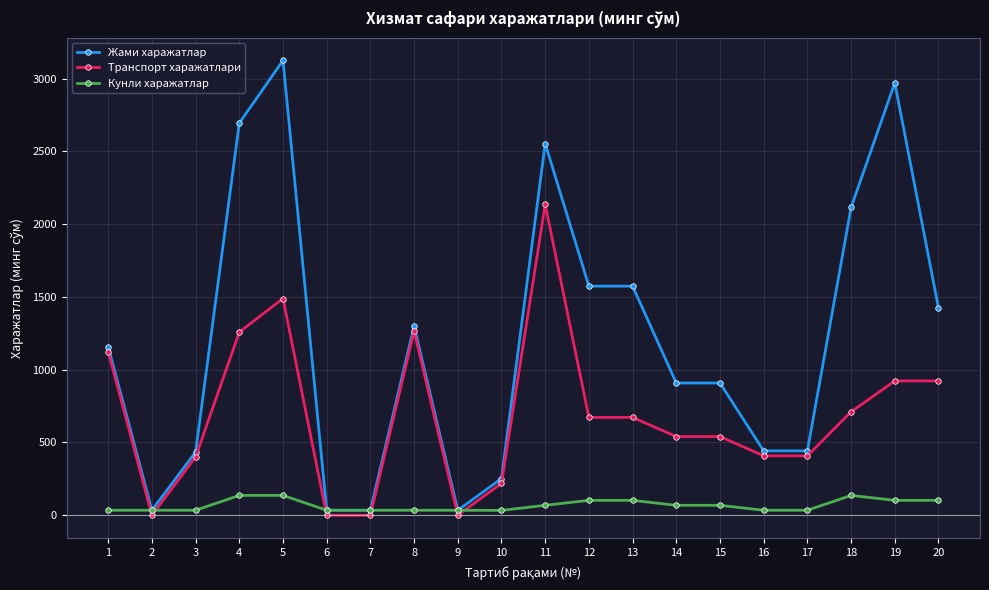

What is the spread (max minus min) of values at 16?

408.0